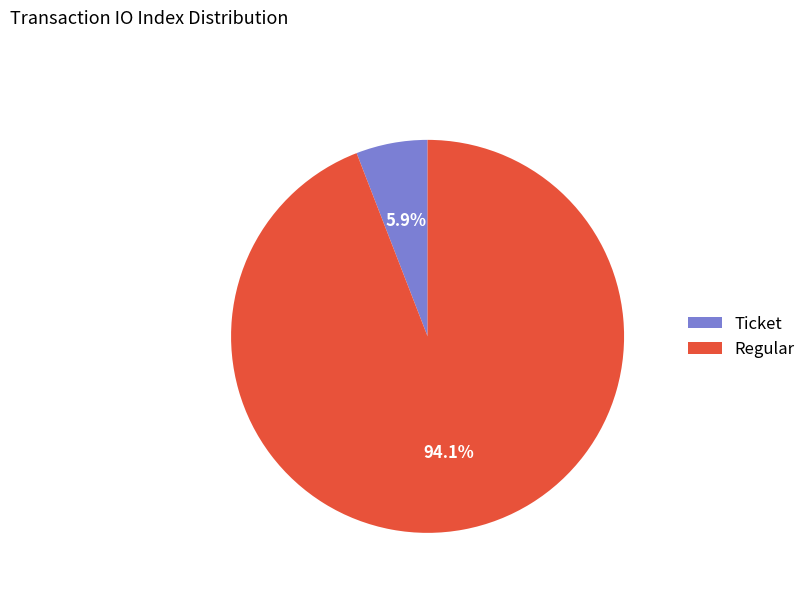

How many segments does this pie chart have?

2